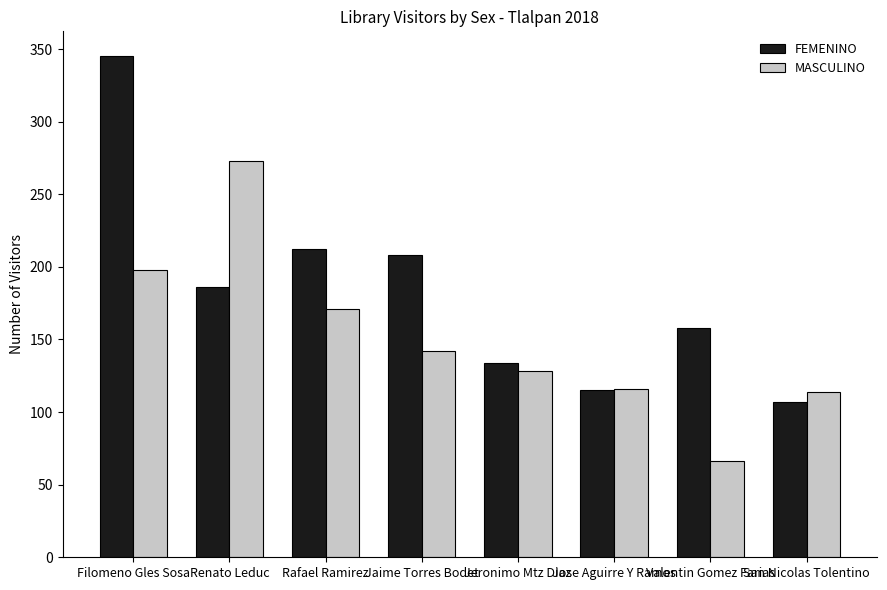

What is the label of the 1st bar from the right?

San Nicolas Tolentino